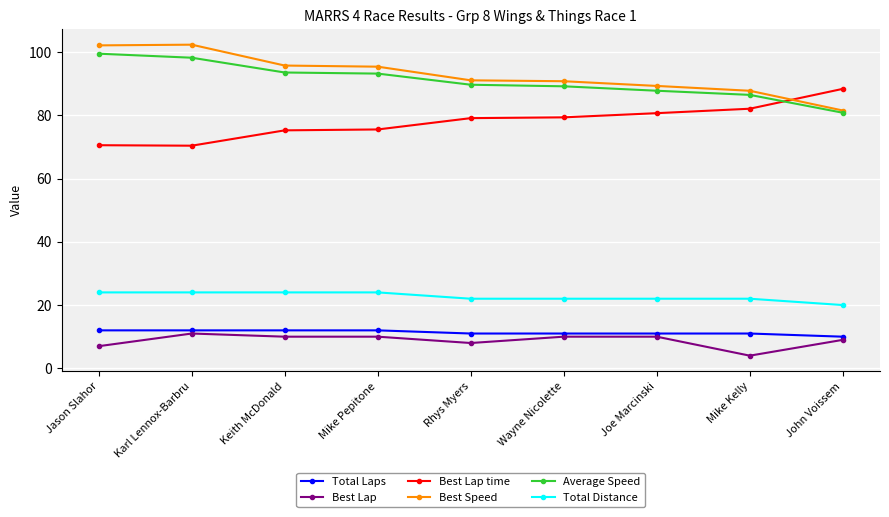

What is the spread (max minus min) of values at Wayne Nicolette?

80.8